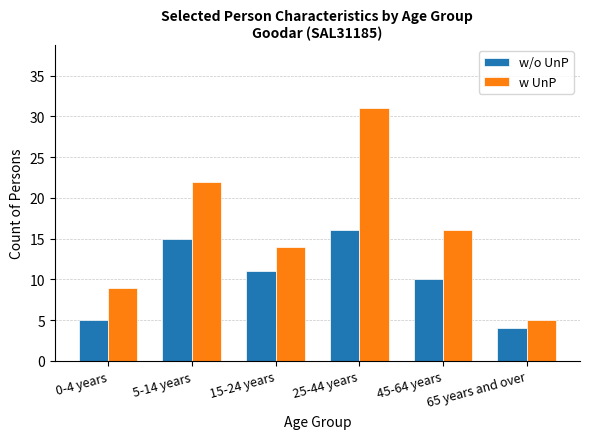

At which category is the sum across all series the highest?

25-44 years